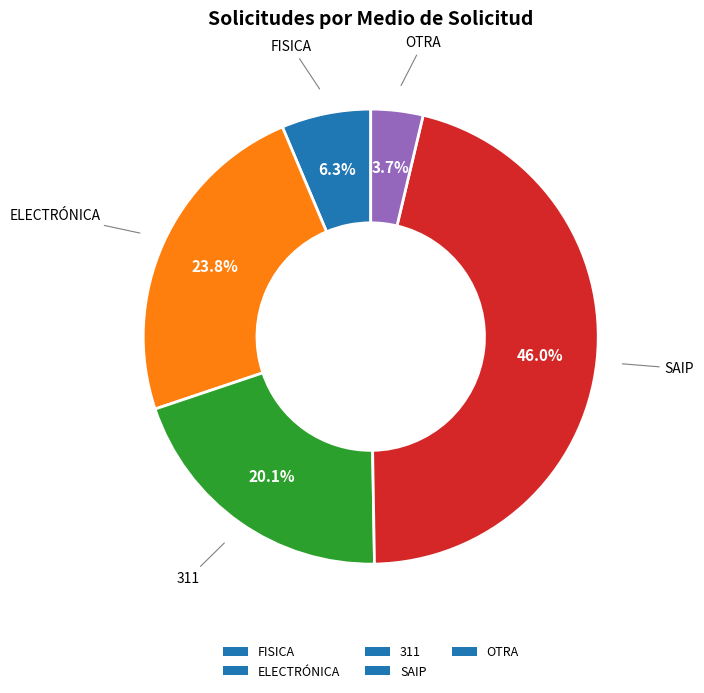

Which slice is the largest?

SAIP